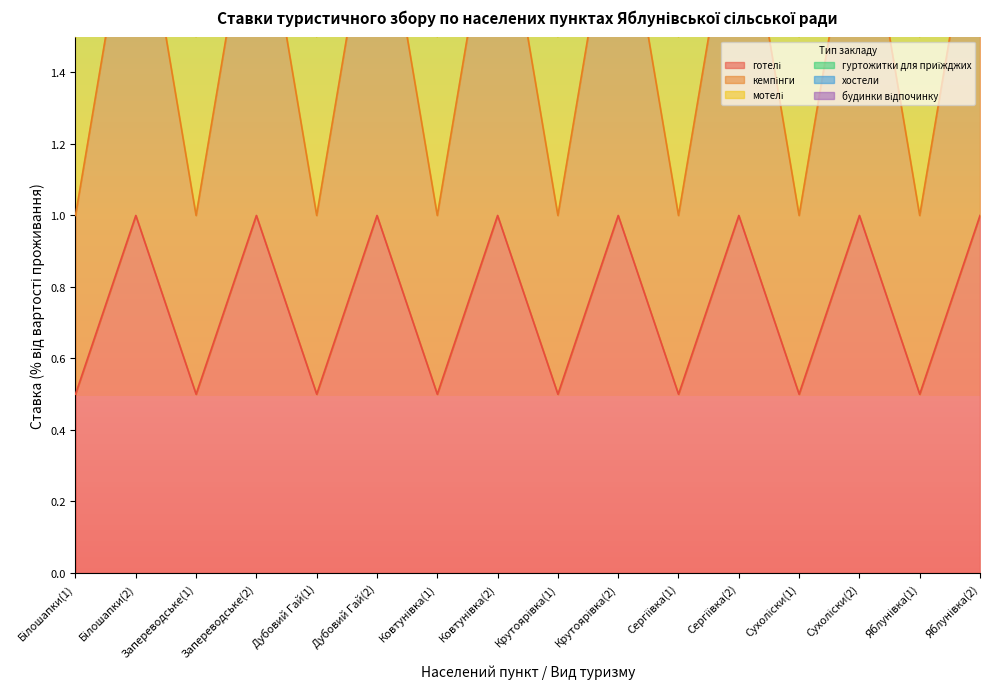

What is the difference between the second highest and minimum values in the гуртожитки для приїжджих series?

2.0